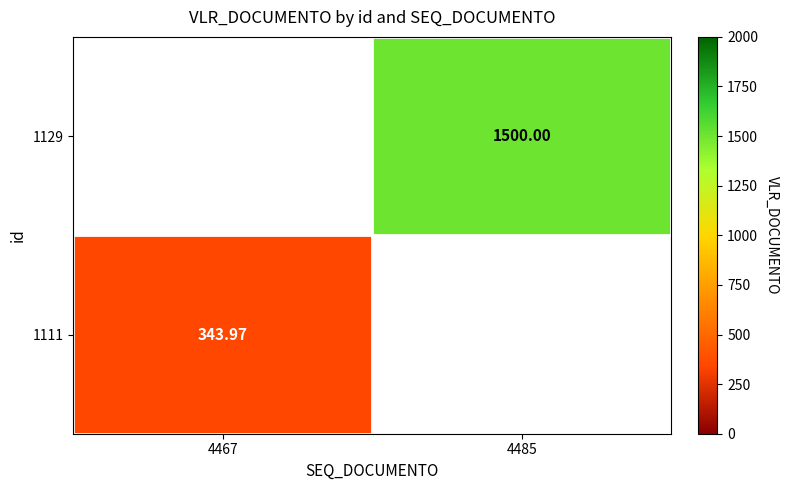

What is the maximum value shown in the chart?

1500.0